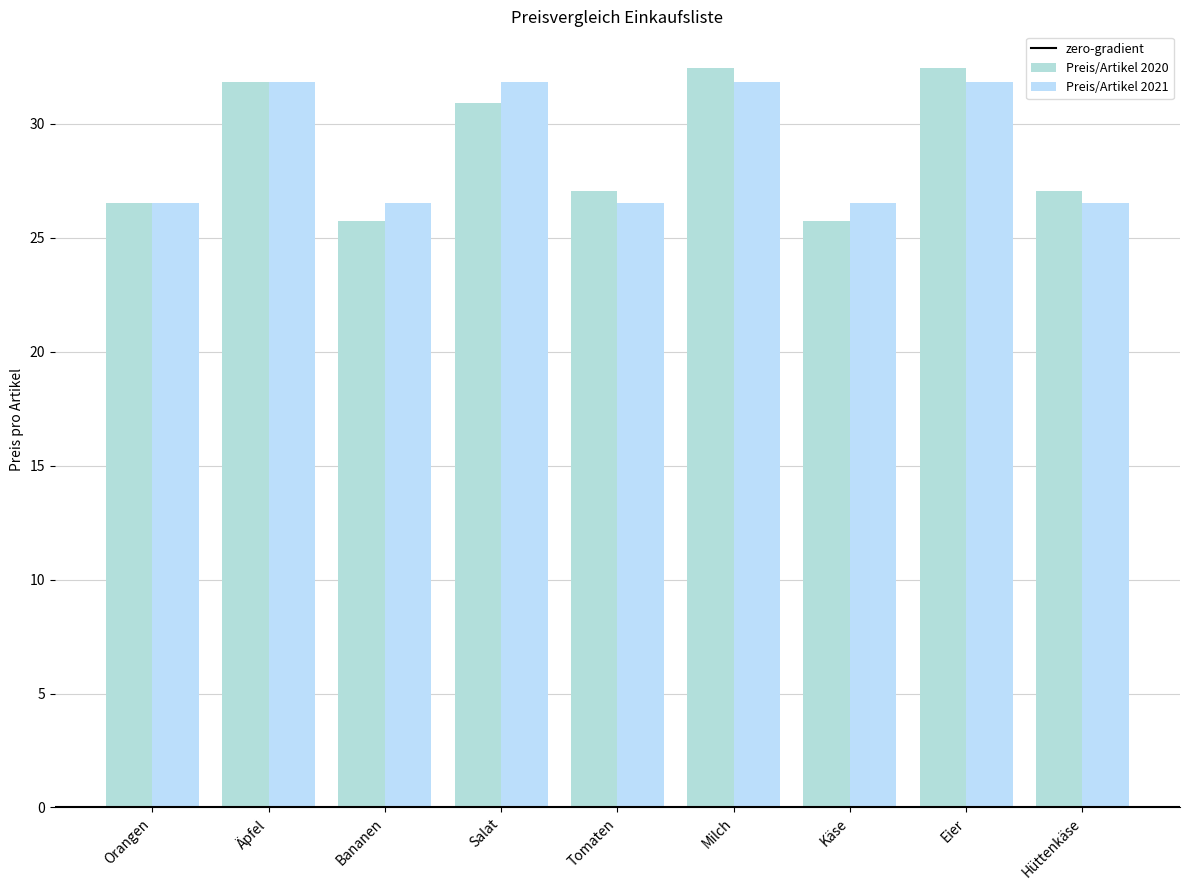

Which category has the lowest value in the Preis/Artikel 2021 series?

Orangen